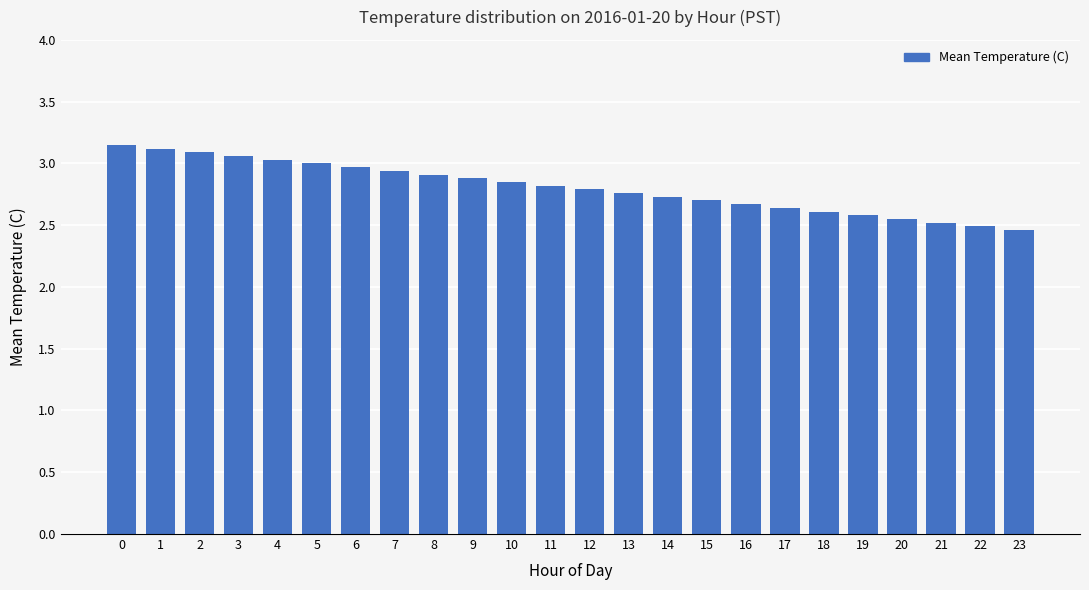

What is the value of the 7th bar from the left?

3.0